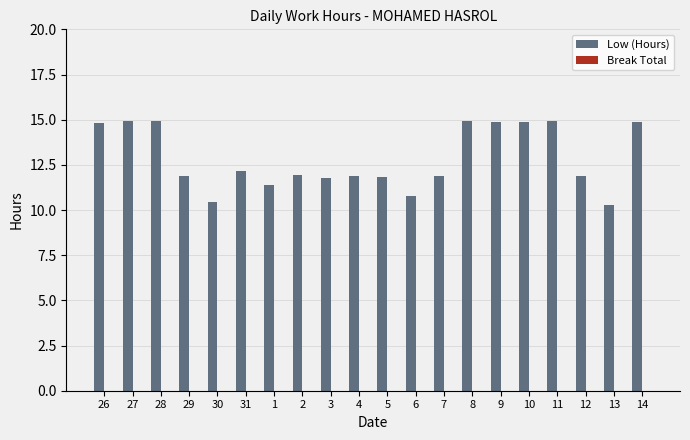

What is the value of the 1st bar from the left?

14.8